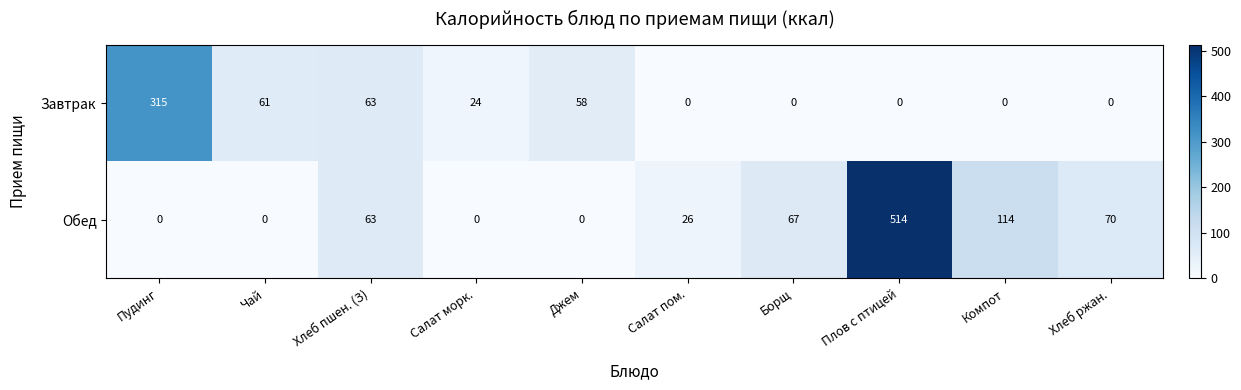

The value of Обед at Чай is 197. True or false?

False